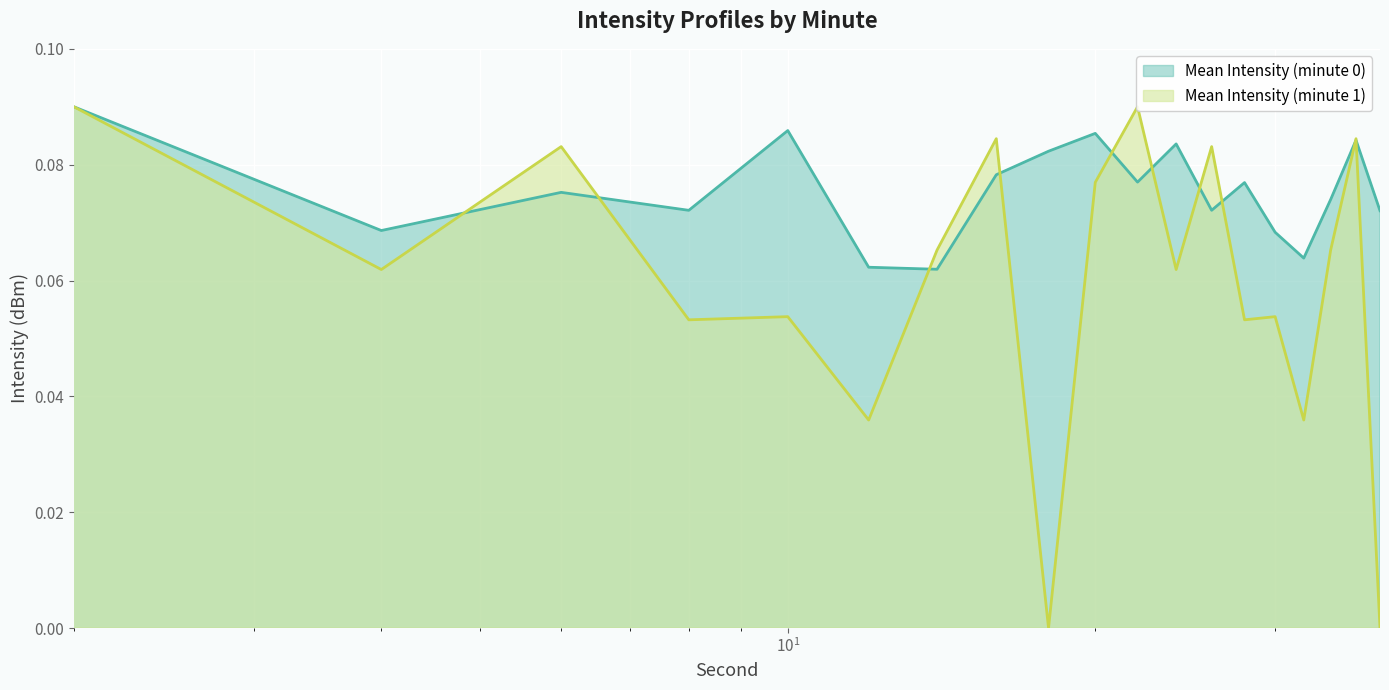

What is the maximum value shown in the chart?

0.1